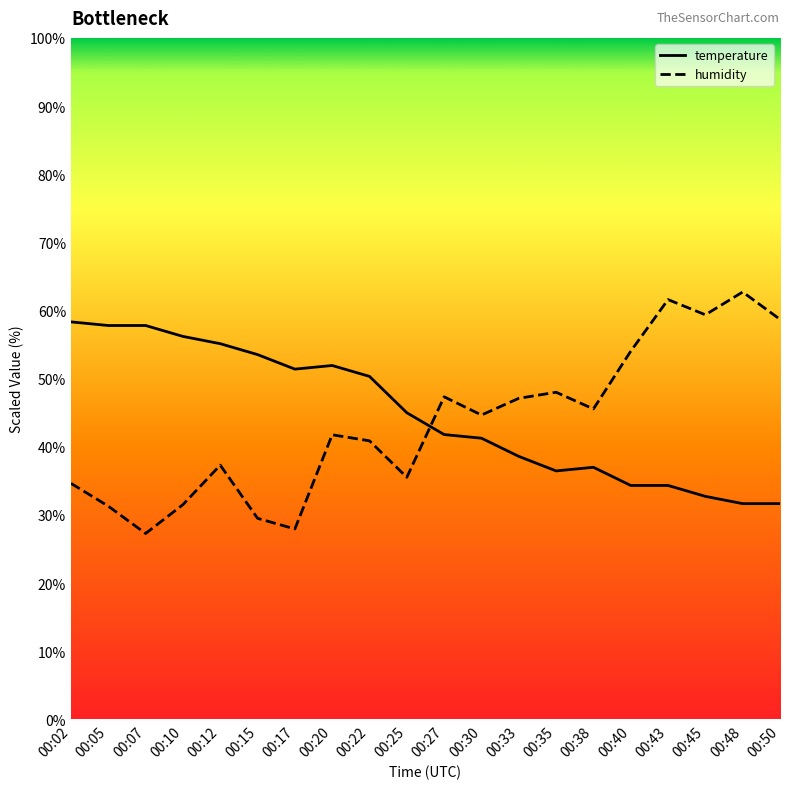

At which category does humidity reach its first local peak?

00:12